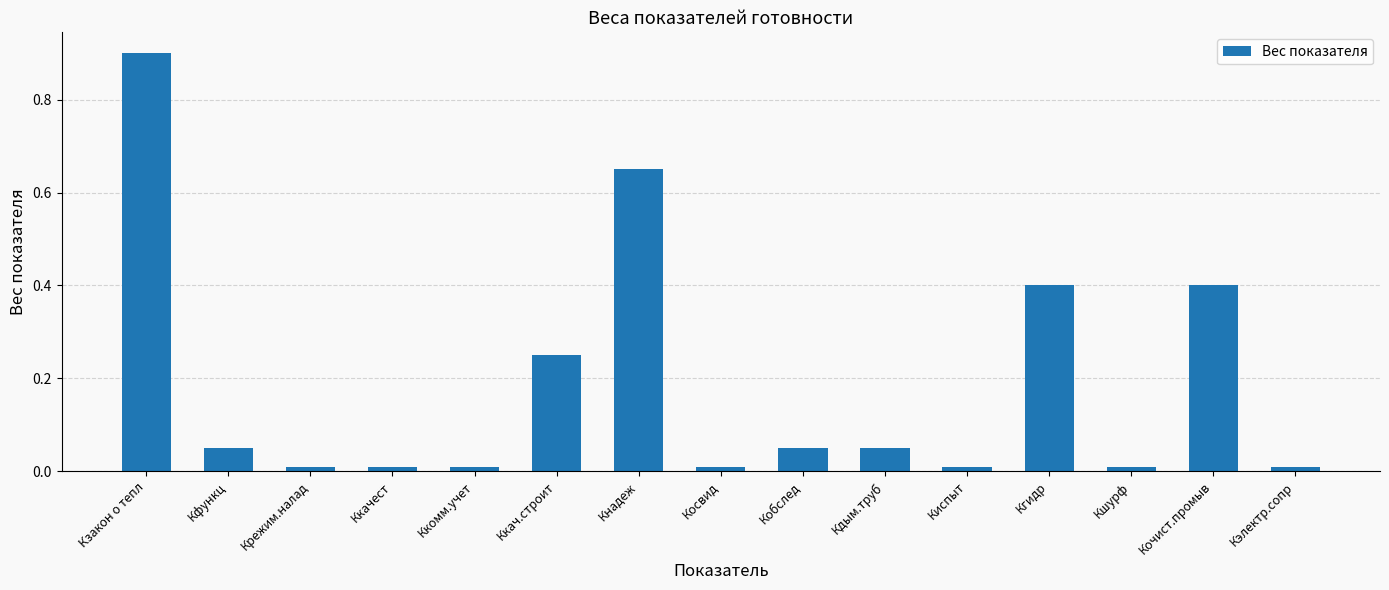

How many bars are there in total?

15